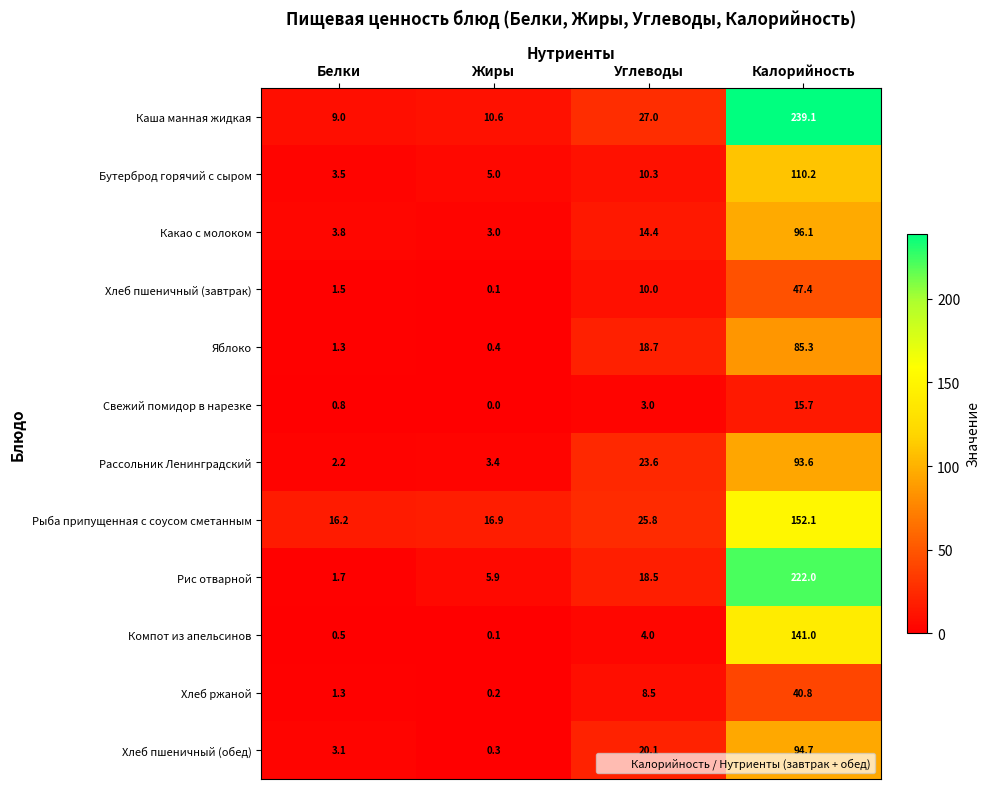

The value of Какао с молоком at Калорийность is 96.1. True or false?

True